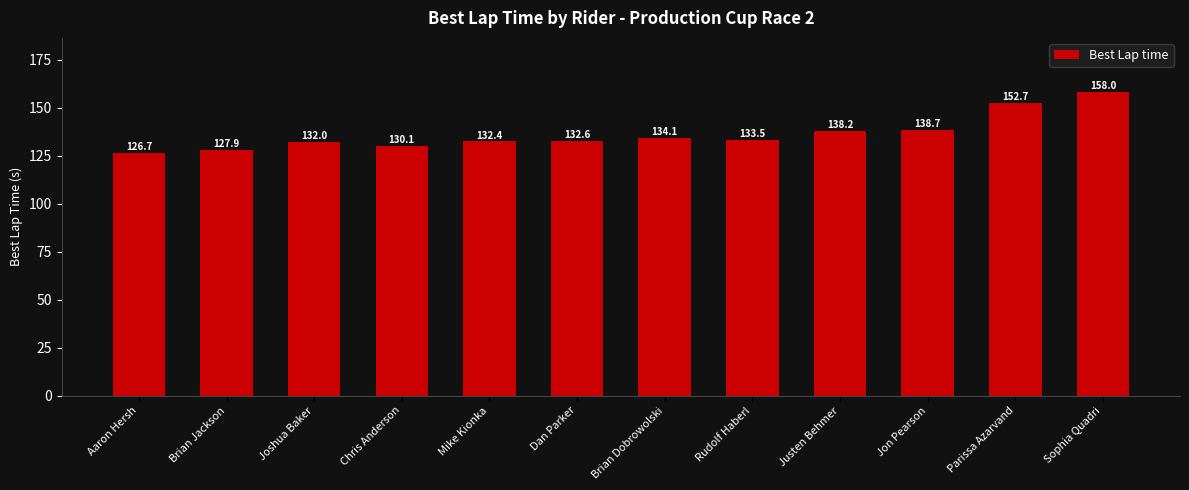

What is the approximate value at Justen Behmer?

138.2